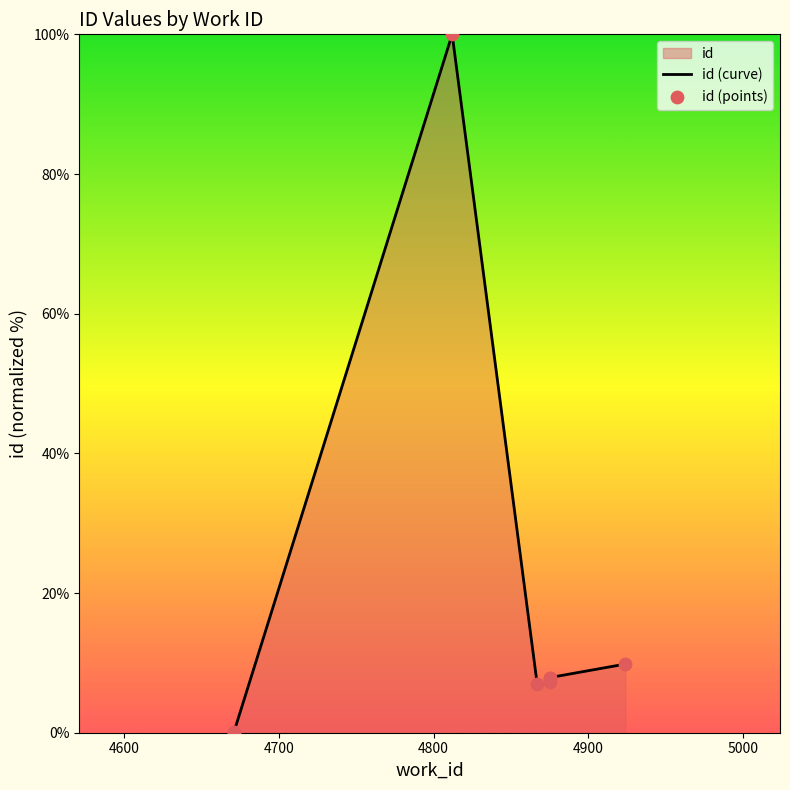

At how many categories does at least one series exceed 56?

1